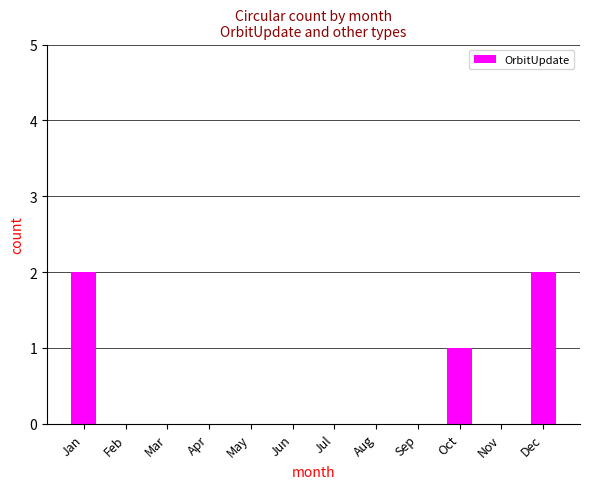

Reading right to left, list all the values displayed in this chart.

Dec=2	Nov=0	Oct=1	Sep=0	Aug=0	Jul=0	Jun=0	May=0	Apr=0	Mar=0	Feb=0	Jan=2